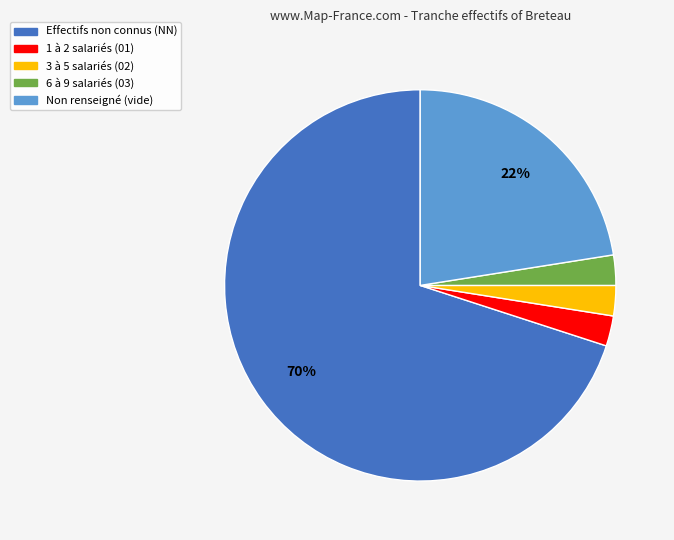

Is there any slice that represents more than half of the pie?

Yes